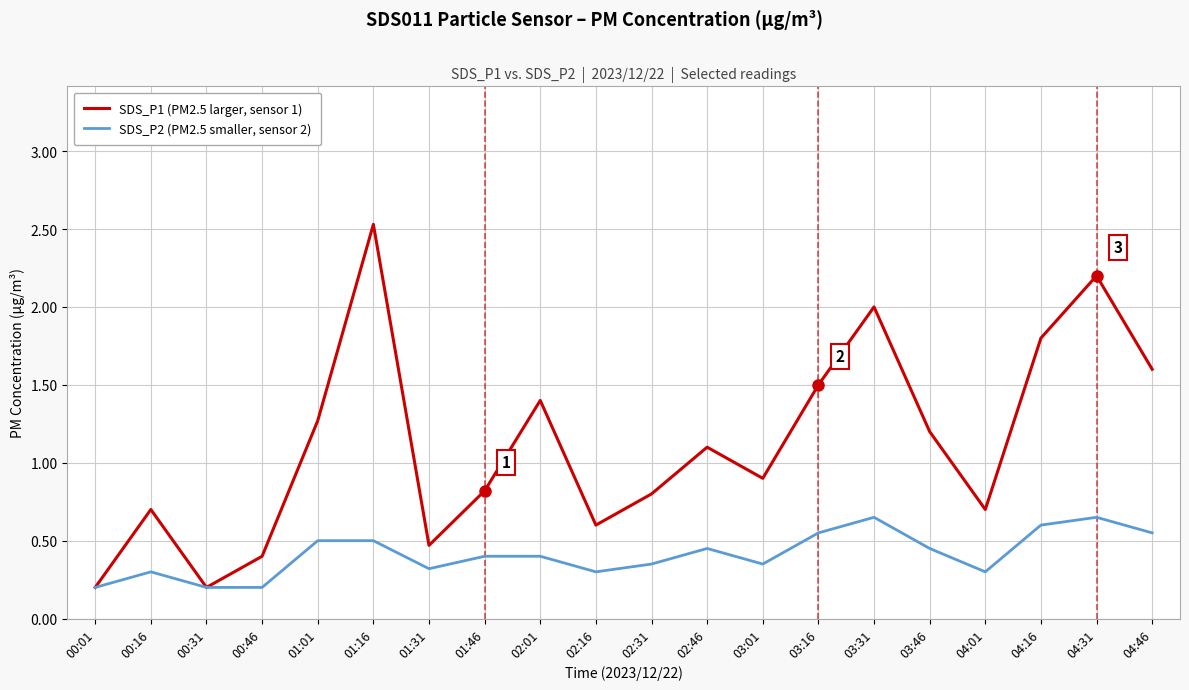

Rank the series by their maximum value, from lowest to highest.

SDS_P2 (PM2.5 smaller, sensor 2), SDS_P1 (PM2.5 larger, sensor 1)